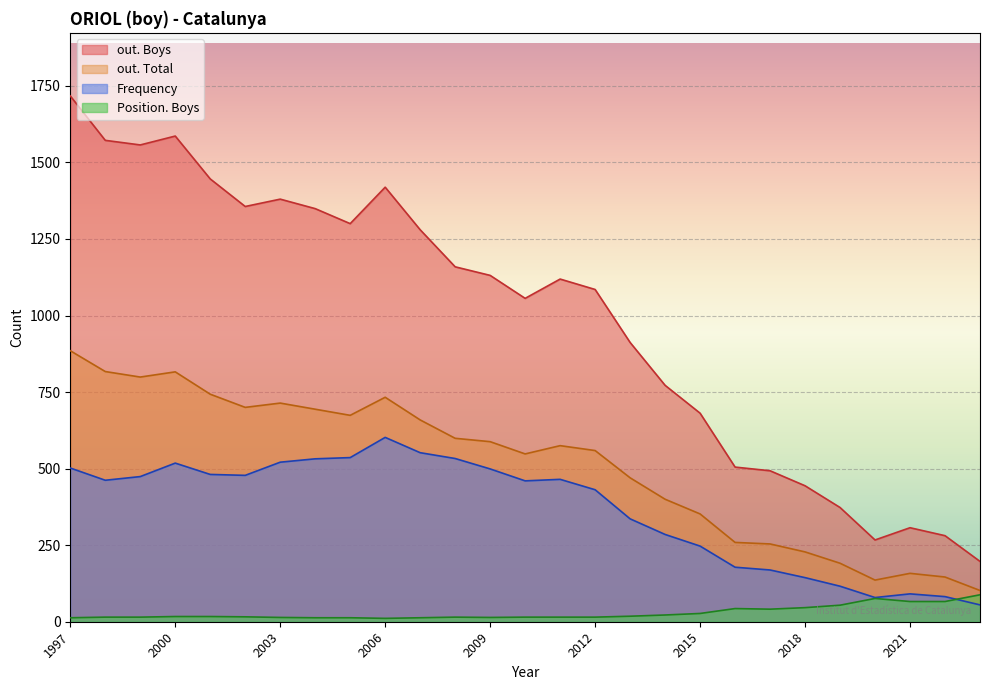

What is the average value of the out. Boys series?

991